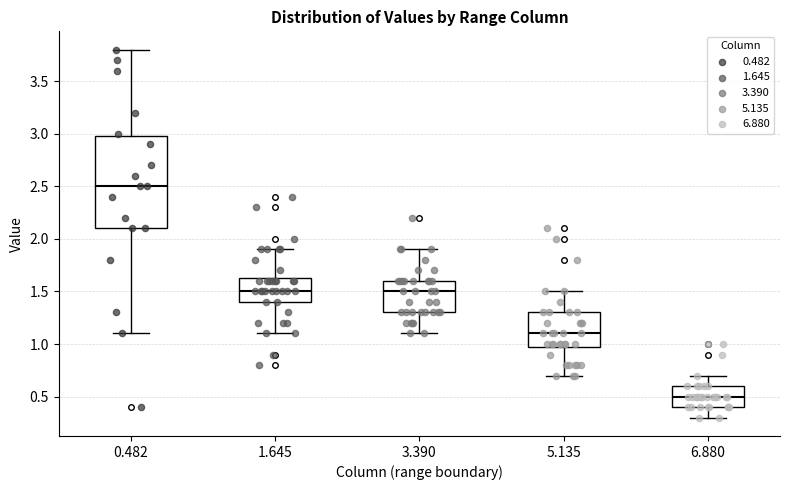

Which box has the lowest median line?

6.880